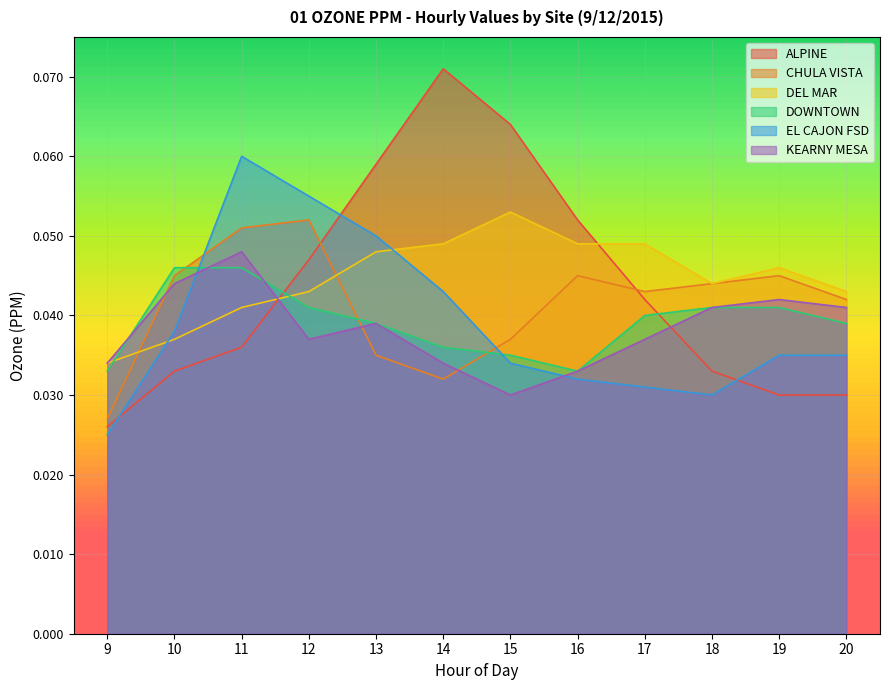

How many intersections are there between DOWNTOWN and CHULA VISTA?

3